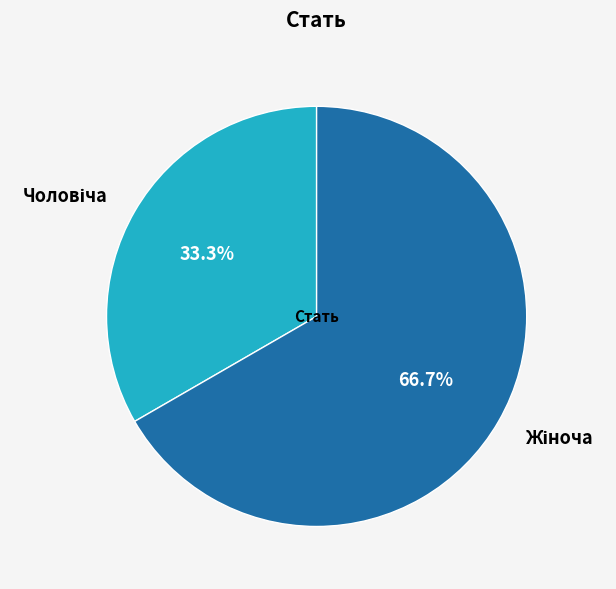

Is there a majority slice in this chart?

Yes